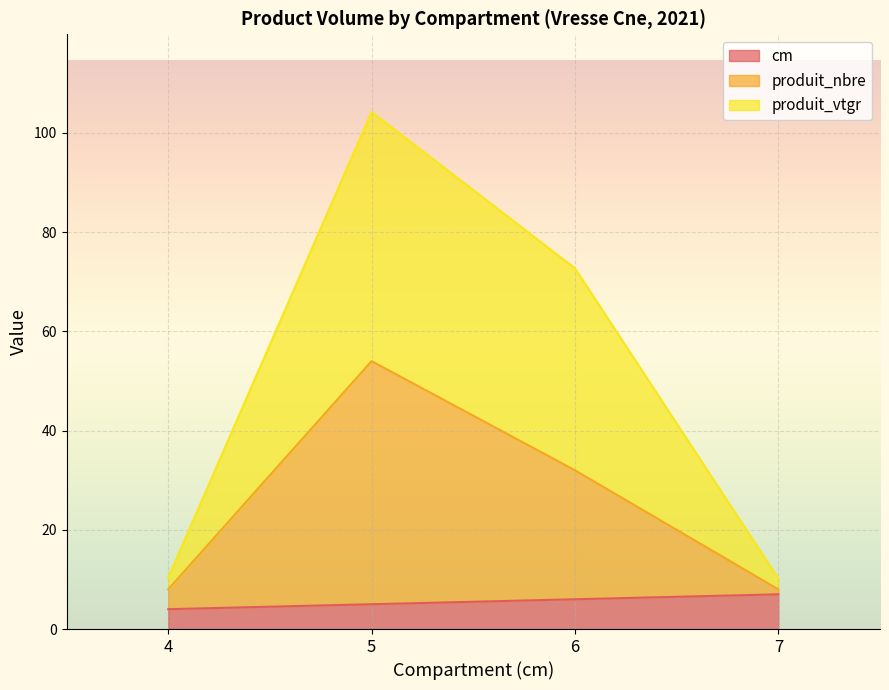

Rank the categories by produit_vtgr value from lowest to highest.

7, 4, 6, 5